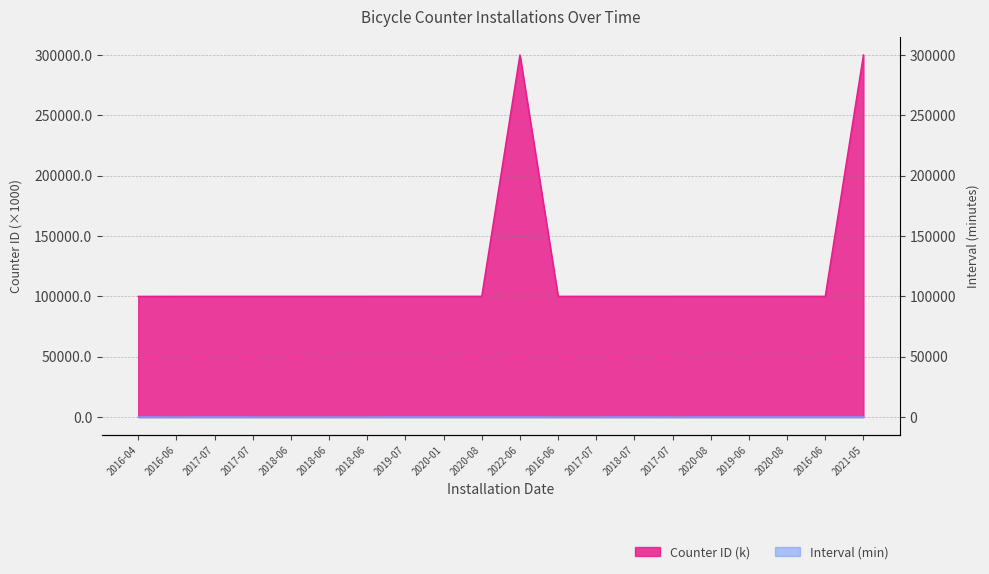

How many interior local valleys (lower than both neighbors) does the data have?

2